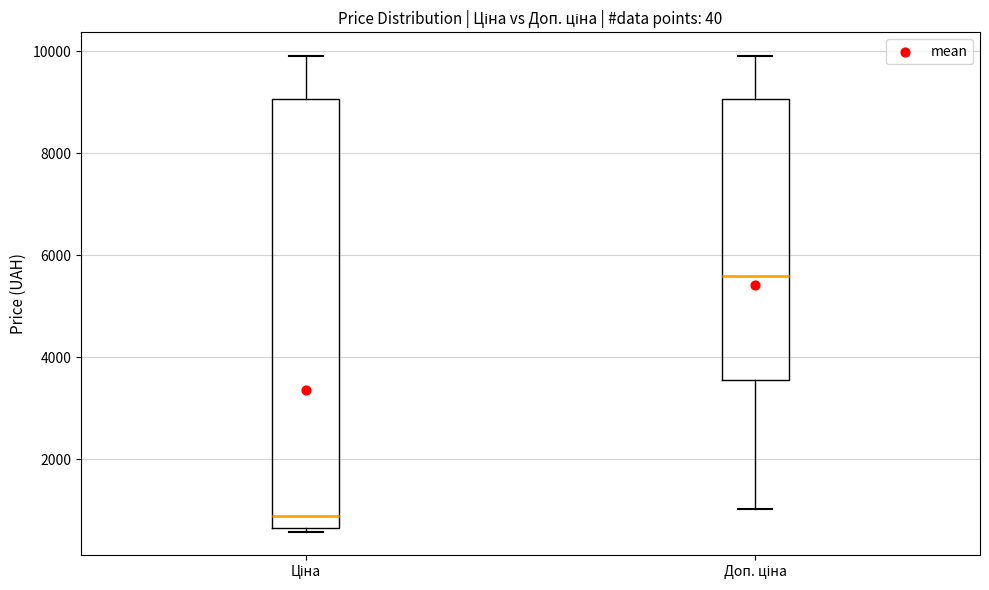

Reading left to right, transcribe this box plot: for each box, give where its median line is, the range the box spans, and where its two whiskers end, as read against the y-axis. The values are not printed on the chart, so give them approximately, as read against the axis.

Ціна: median 800, box 600 to 9000, whiskers 600 (just below the box's lower edge) to 10000
Доп. ціна: median 5600, box 3600 to 9000, whiskers 1000 to 10000